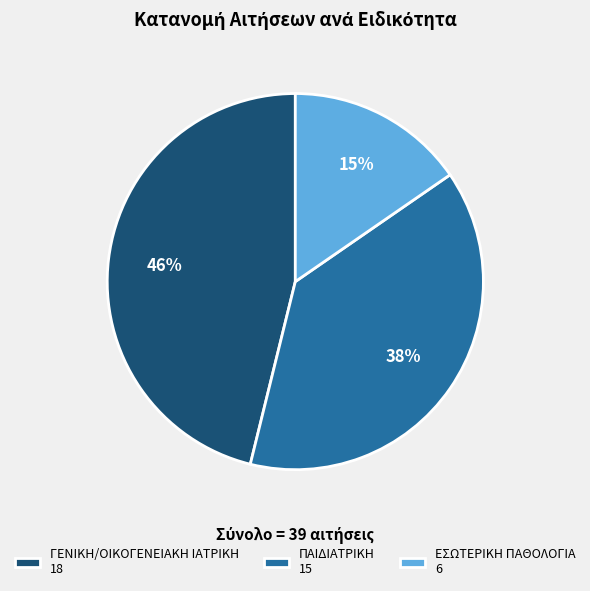

Which category has the biggest portion of the pie?

ΓΕΝΙΚΗ/ΟΙΚΟΓΕΝΕΙΑΚΗ ΙΑΤΡΙΚΗ